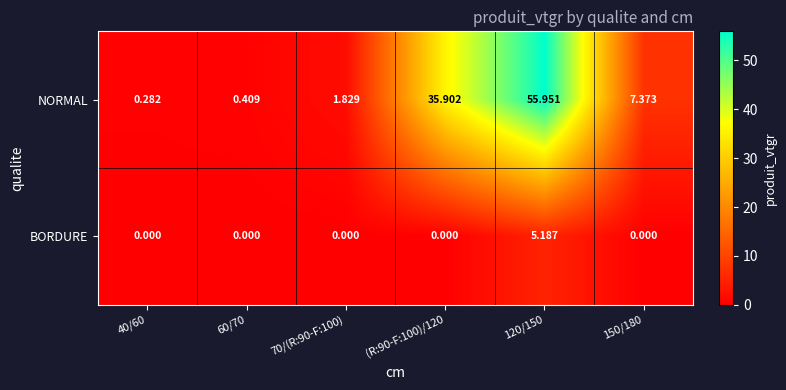

Which series has the largest total across all categories?

NORMAL